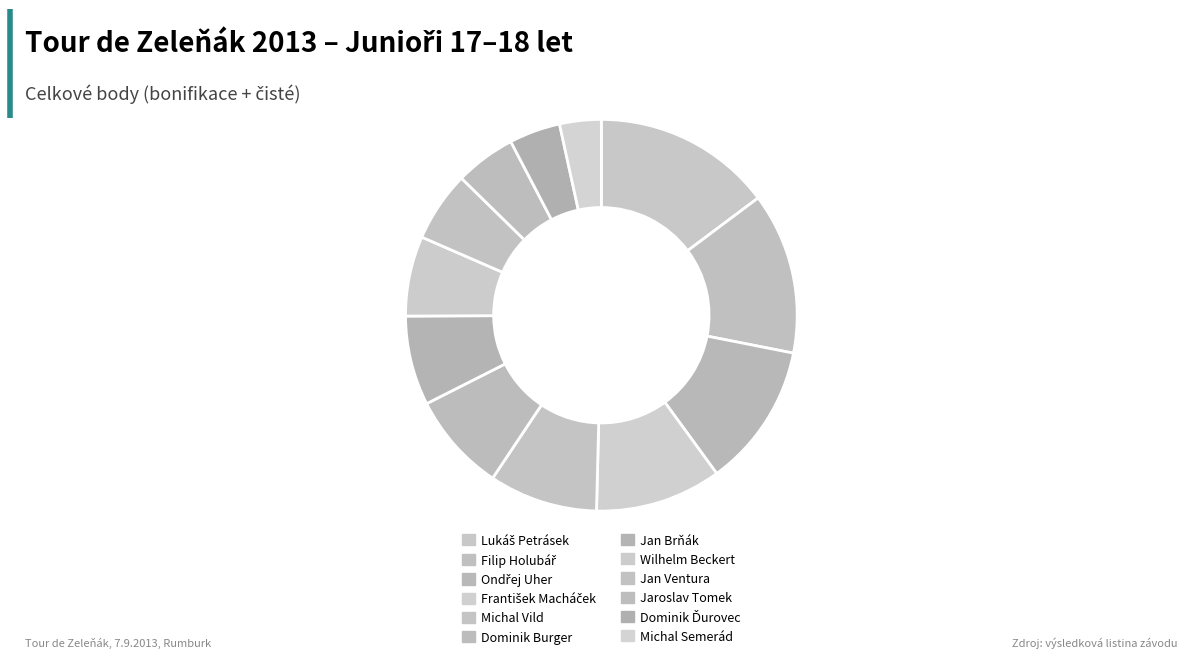

What is the smallest slice in the pie chart?

Michal Semerád